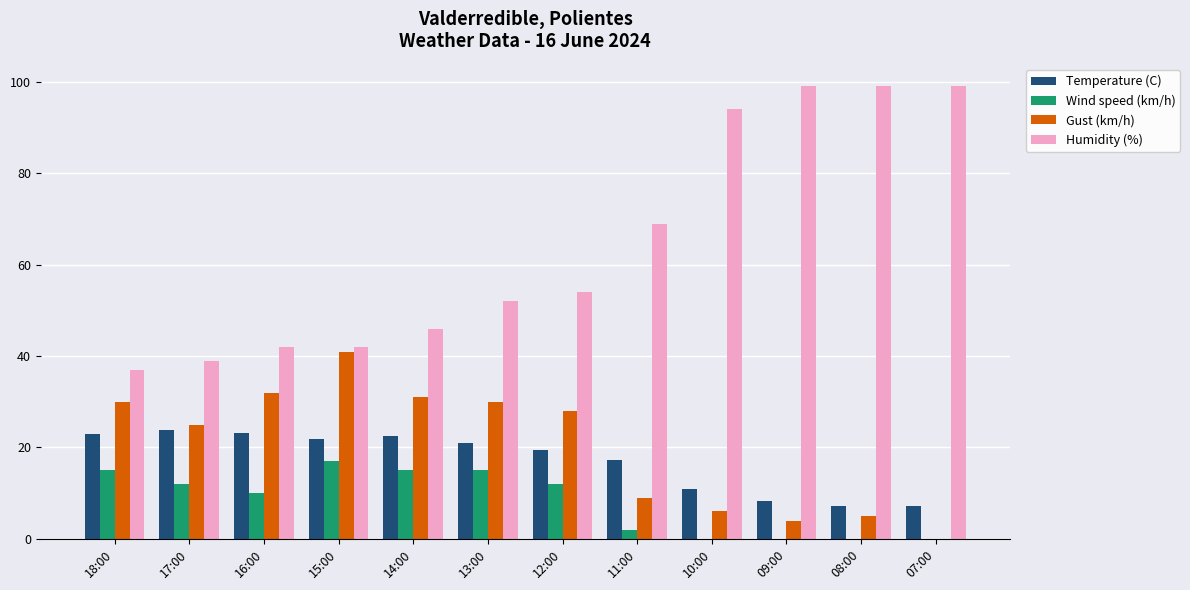

What are all the series names shown in the legend?

Temperature (C), Wind speed (km/h), Gust (km/h), Humidity (%)